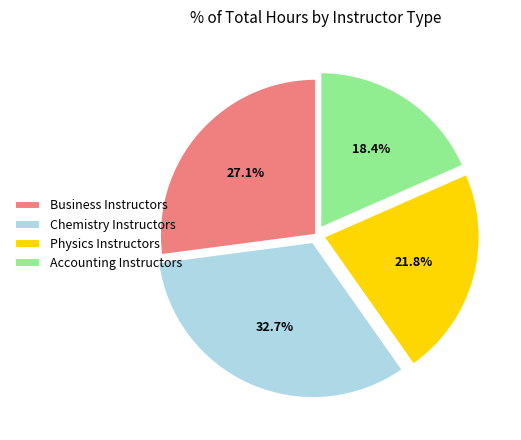

How many segments does this pie chart have?

4